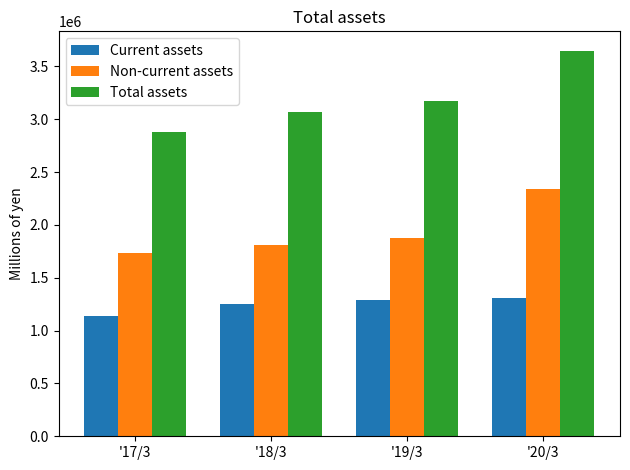

How many Total assets values are between 3068685 and 3650332?

3